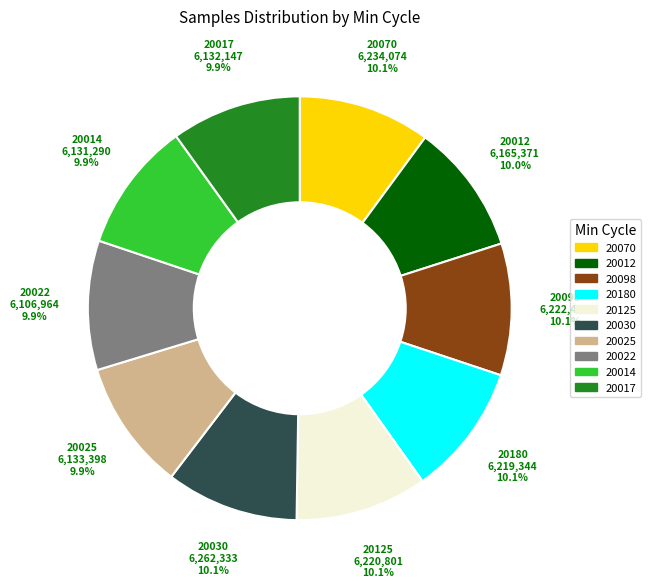

Count the number of slices in the pie.

10